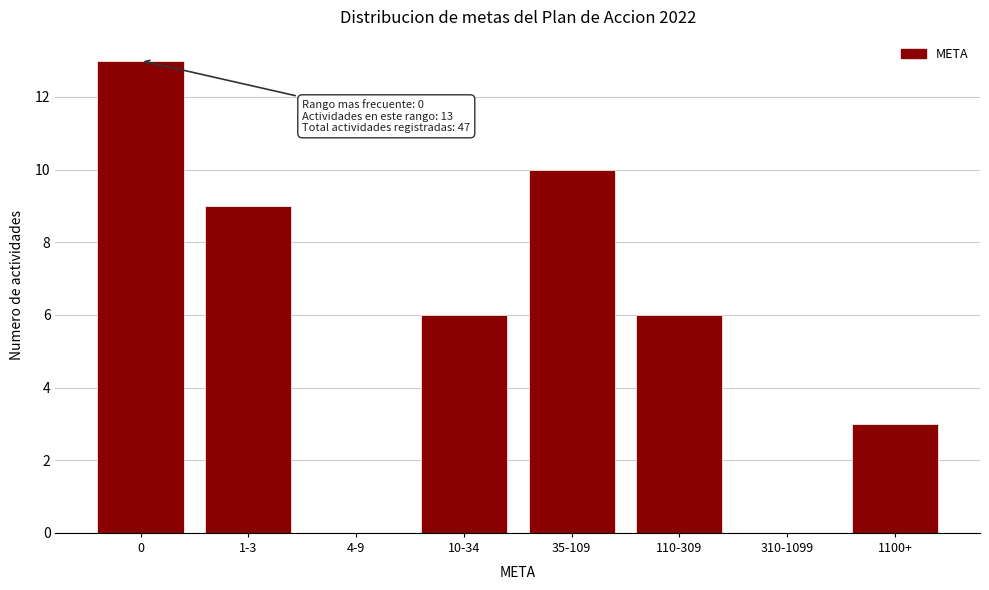

Reading left to right, transcribe all the data shown in this chart.

0=13	1-3=9	4-9=0	10-34=6	35-109=10	110-309=6	310-1099=0	1100+=3